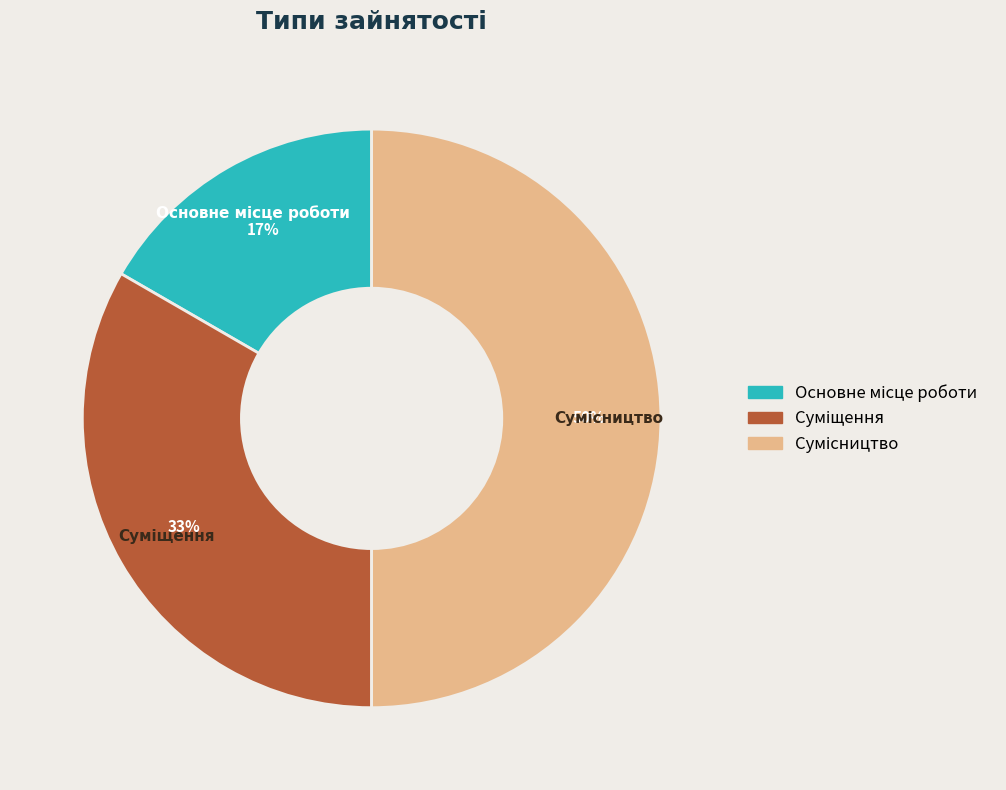

To the nearest percent, what is the average slice percentage?

33%